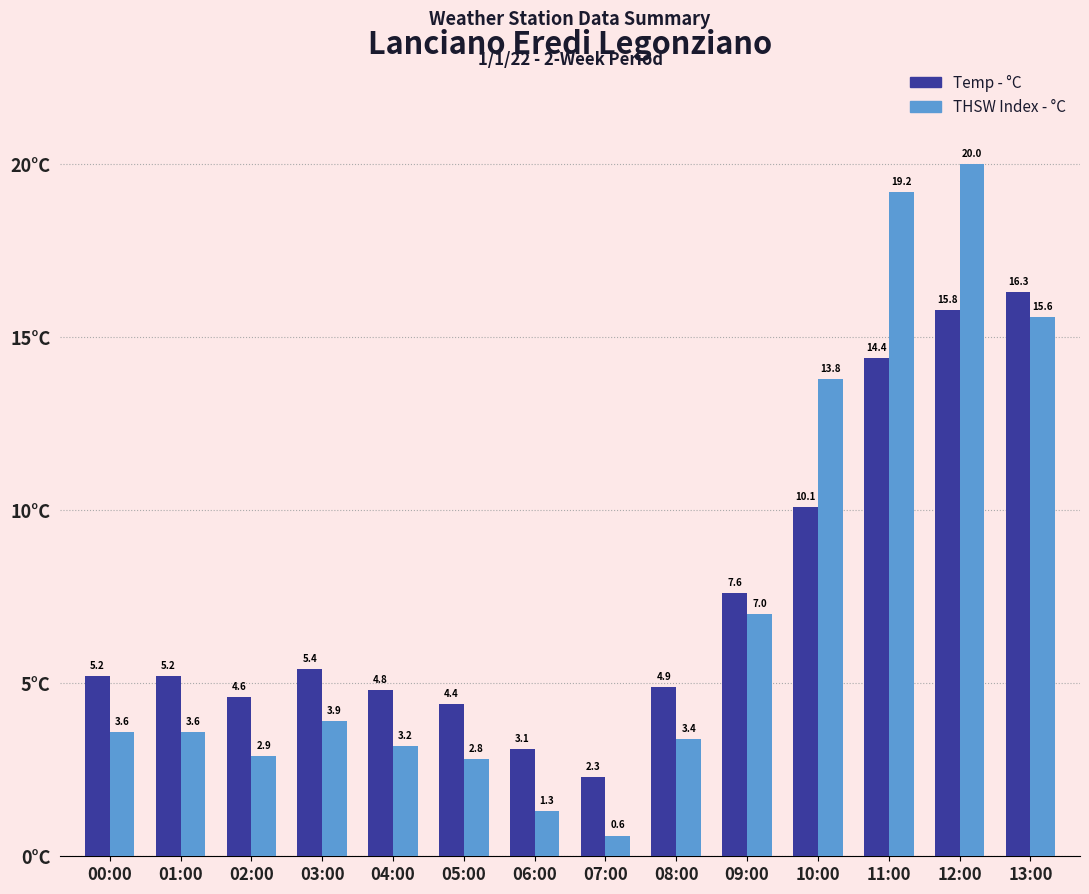

Which series has the largest total across all categories?

Temp - °C